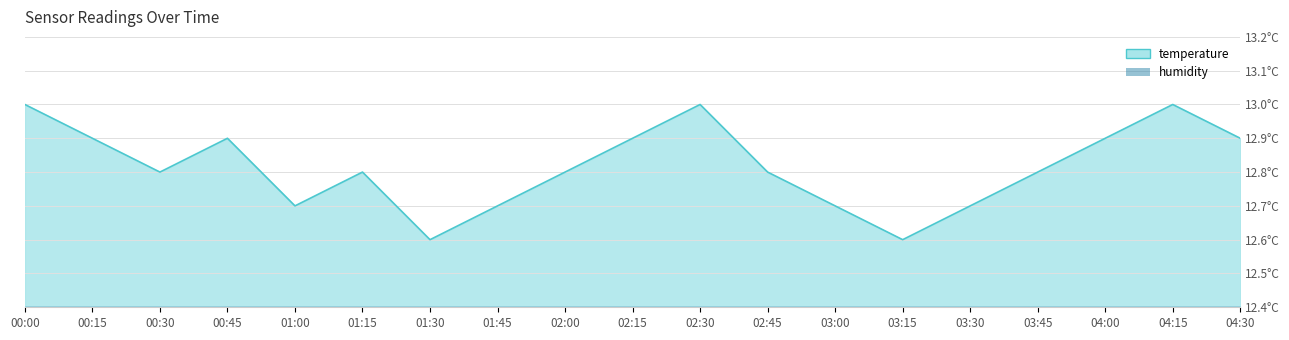

Which label corresponds to the largest value in the chart?

00:00